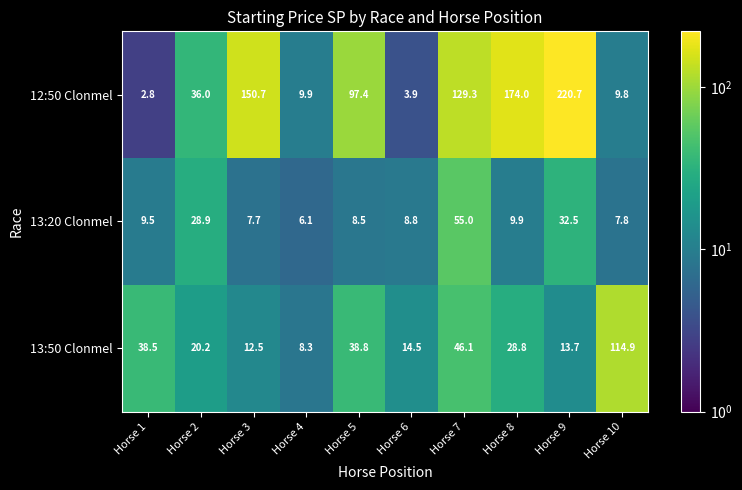

What is the difference between the 13:50 Clonmel values at Horse 4 and Horse 7?

37.8